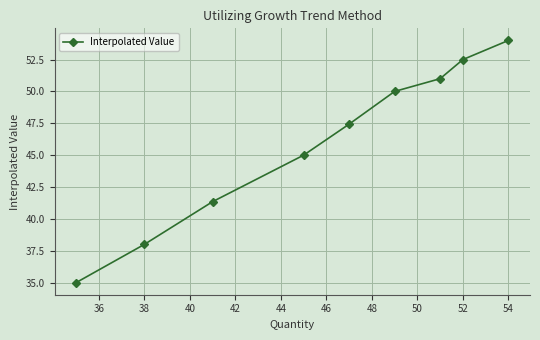

Reading right to left, list all the values displayed in this chart.

54.0	52.5	51.0	50.0	47.4	45.0	41.4	38.0	35.0